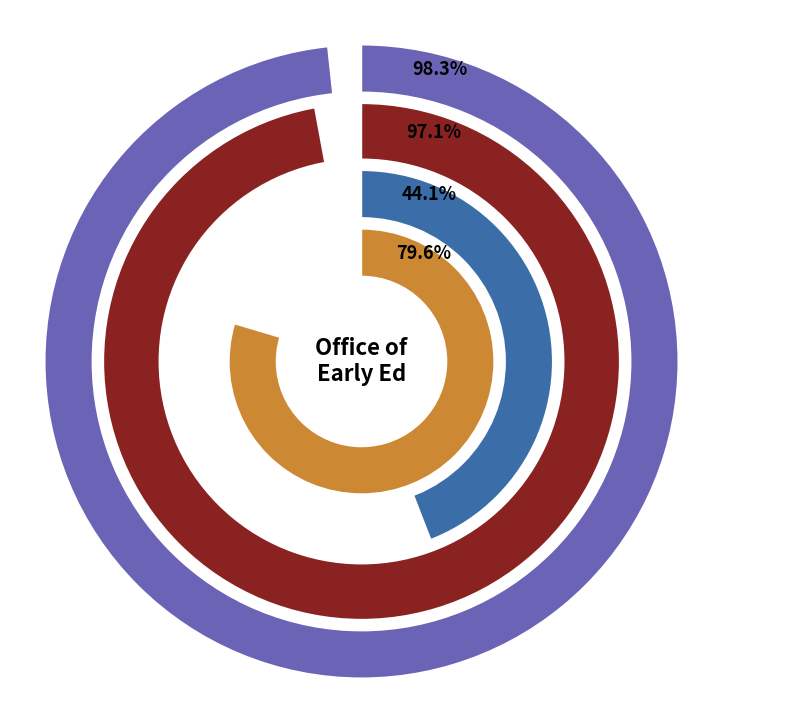

To the nearest percent, what percentage of the pie is FY24?

23%